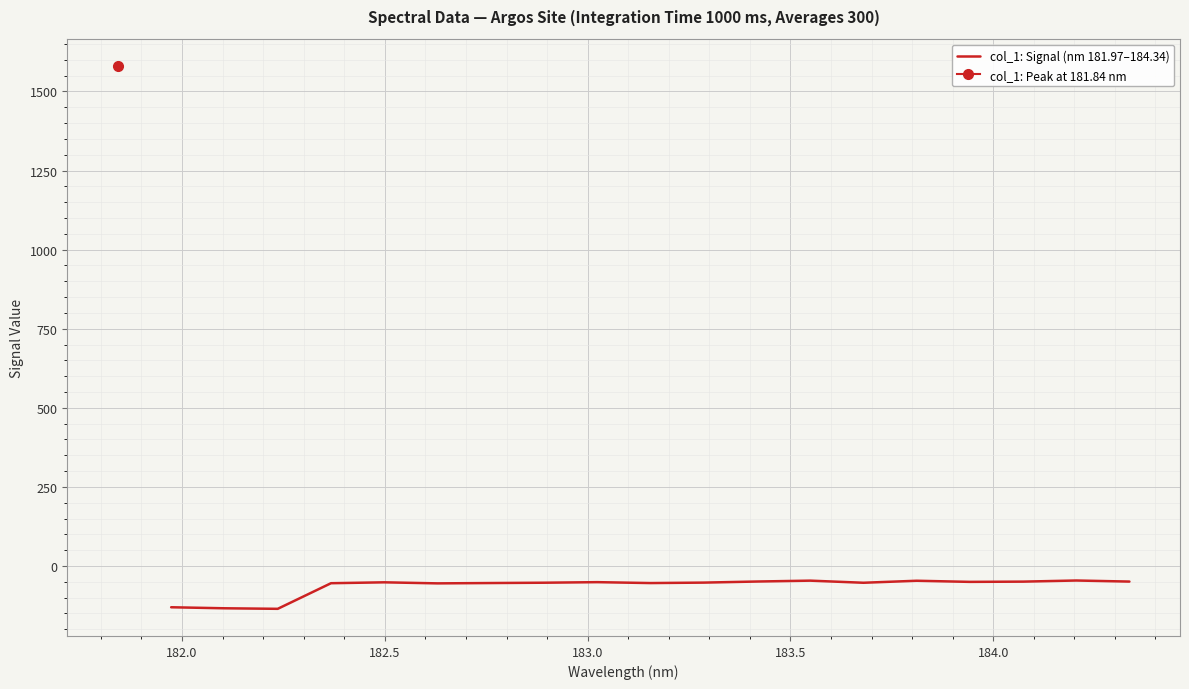

What is the value of the 11th point from the left?

-52.4